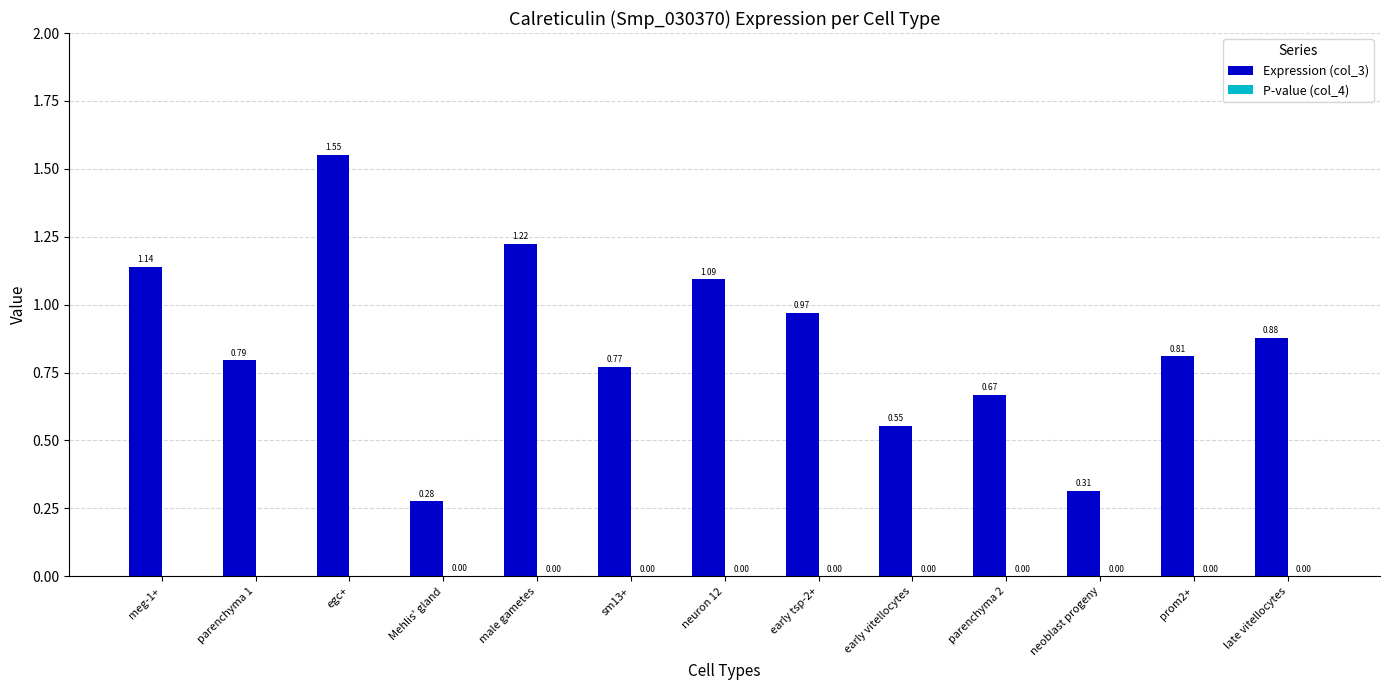

What is the sum of all Expression (col_3) values?

11.0